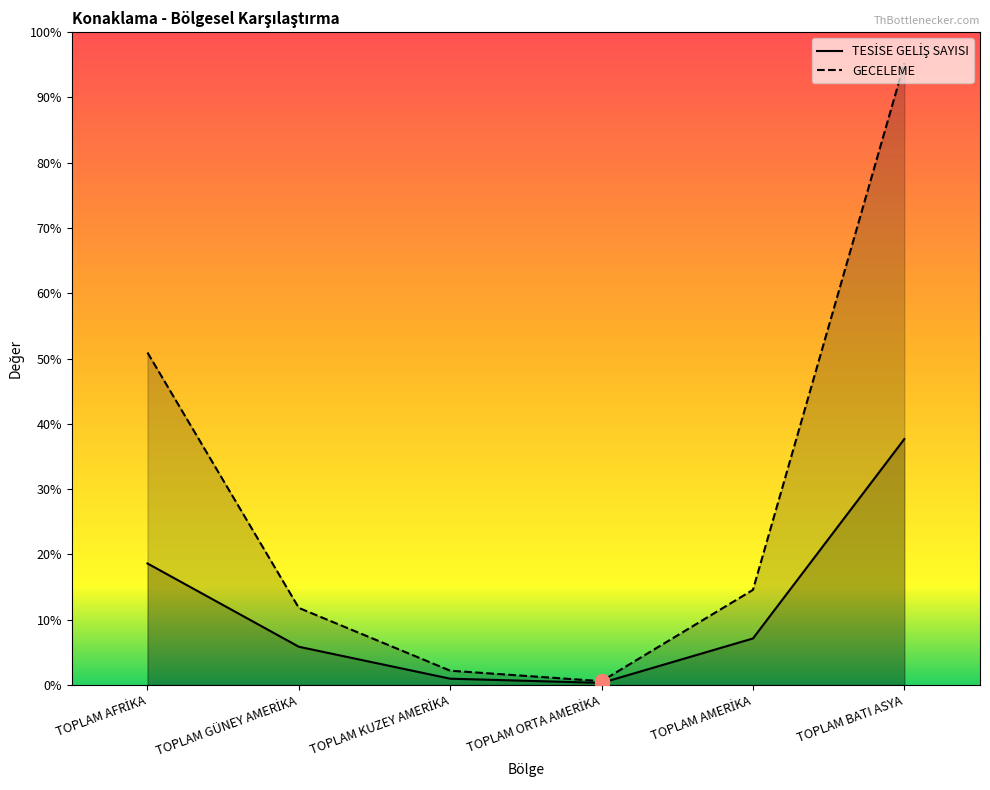

What is the maximum value shown in the chart?

377149